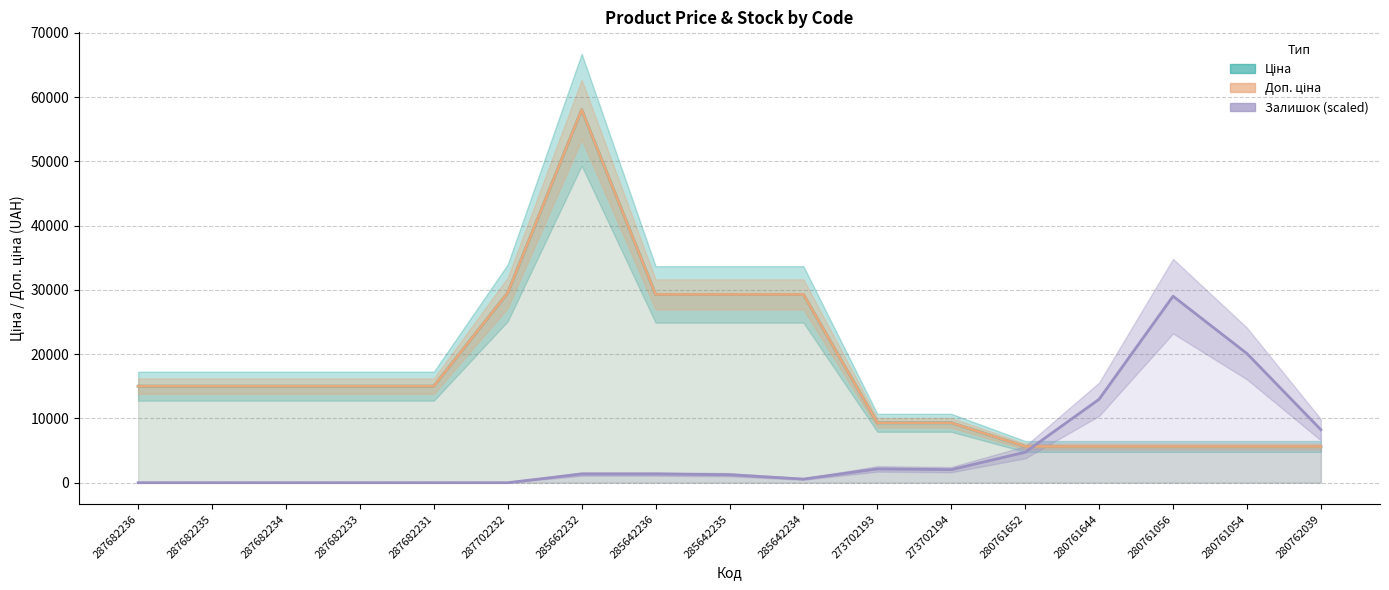

Is it true that Ціна equals 9138.9 at 280761054?

False